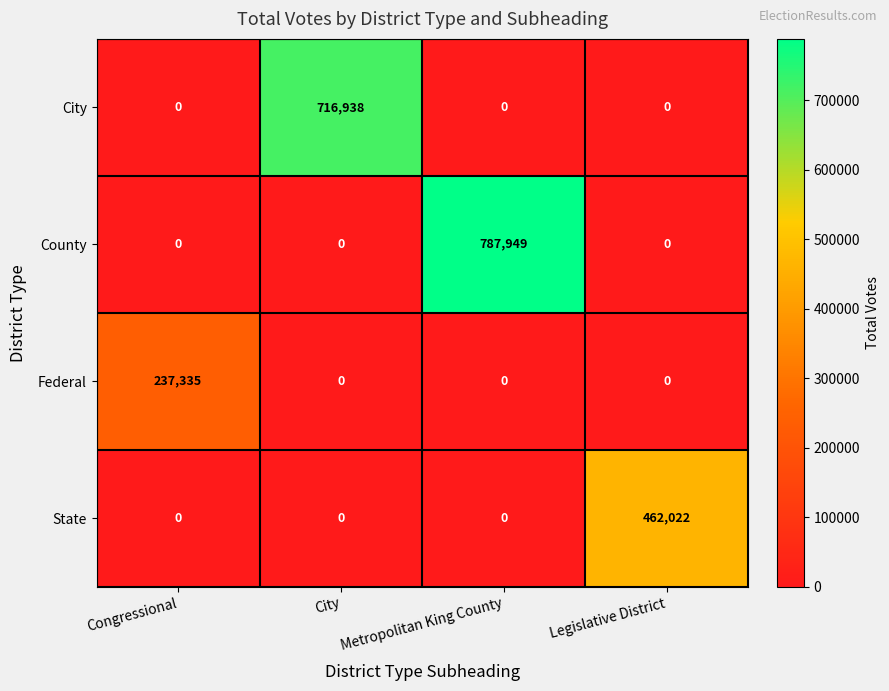

What is the maximum value shown in the chart?

787949